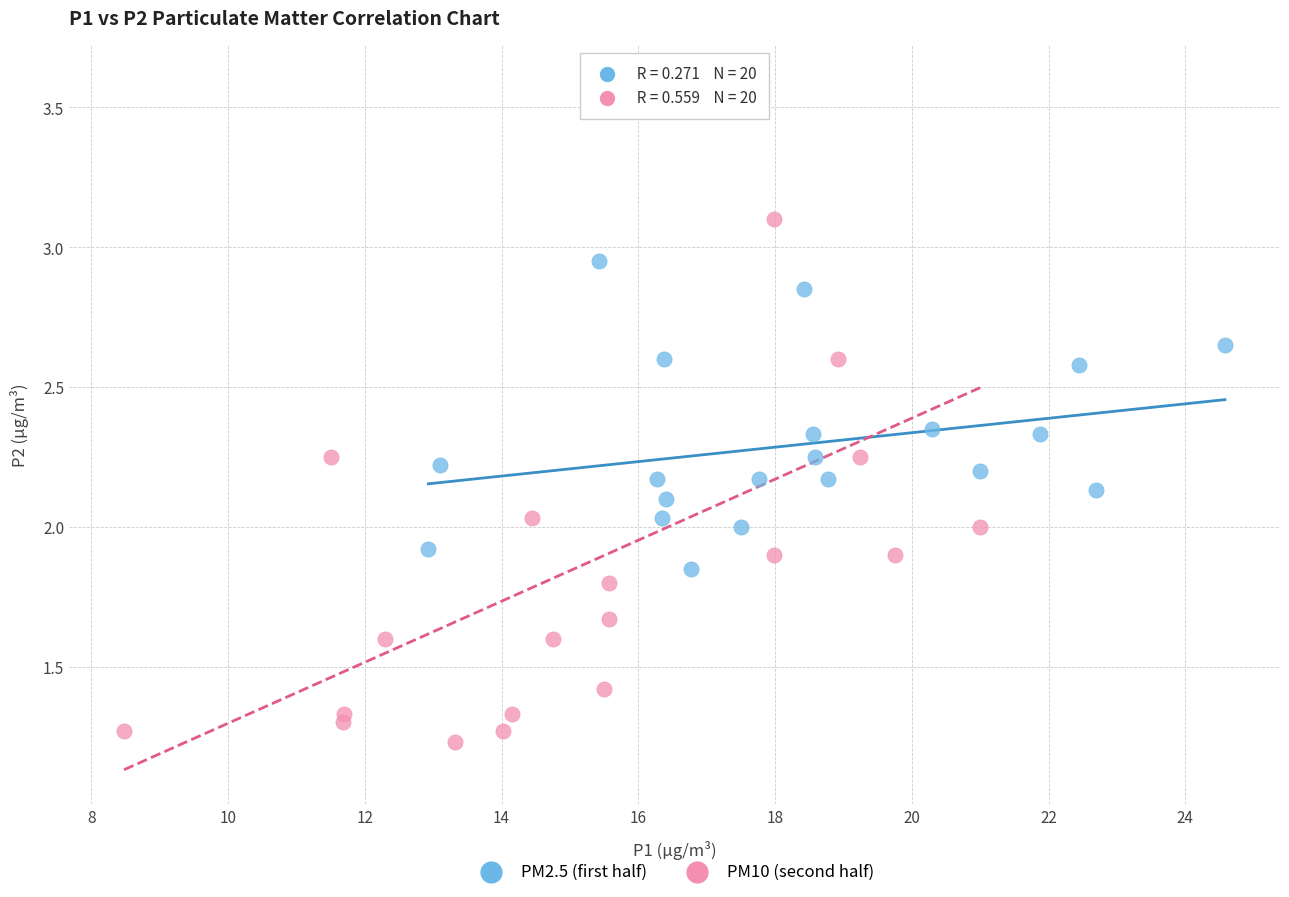

Which series reaches the maximum Y coordinate?

PM10 (second half)